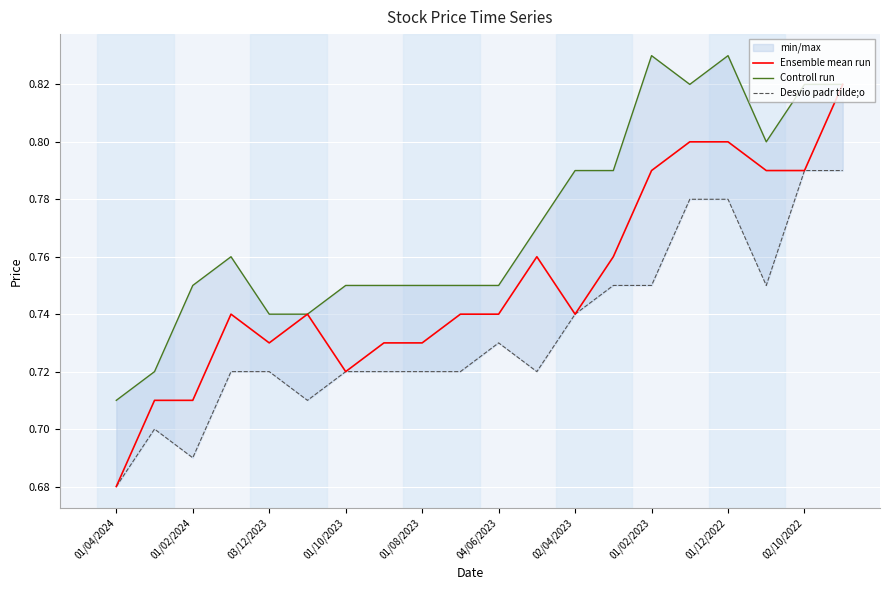

The value of Ensemble mean run at 11 is 0.8. True or false?

True